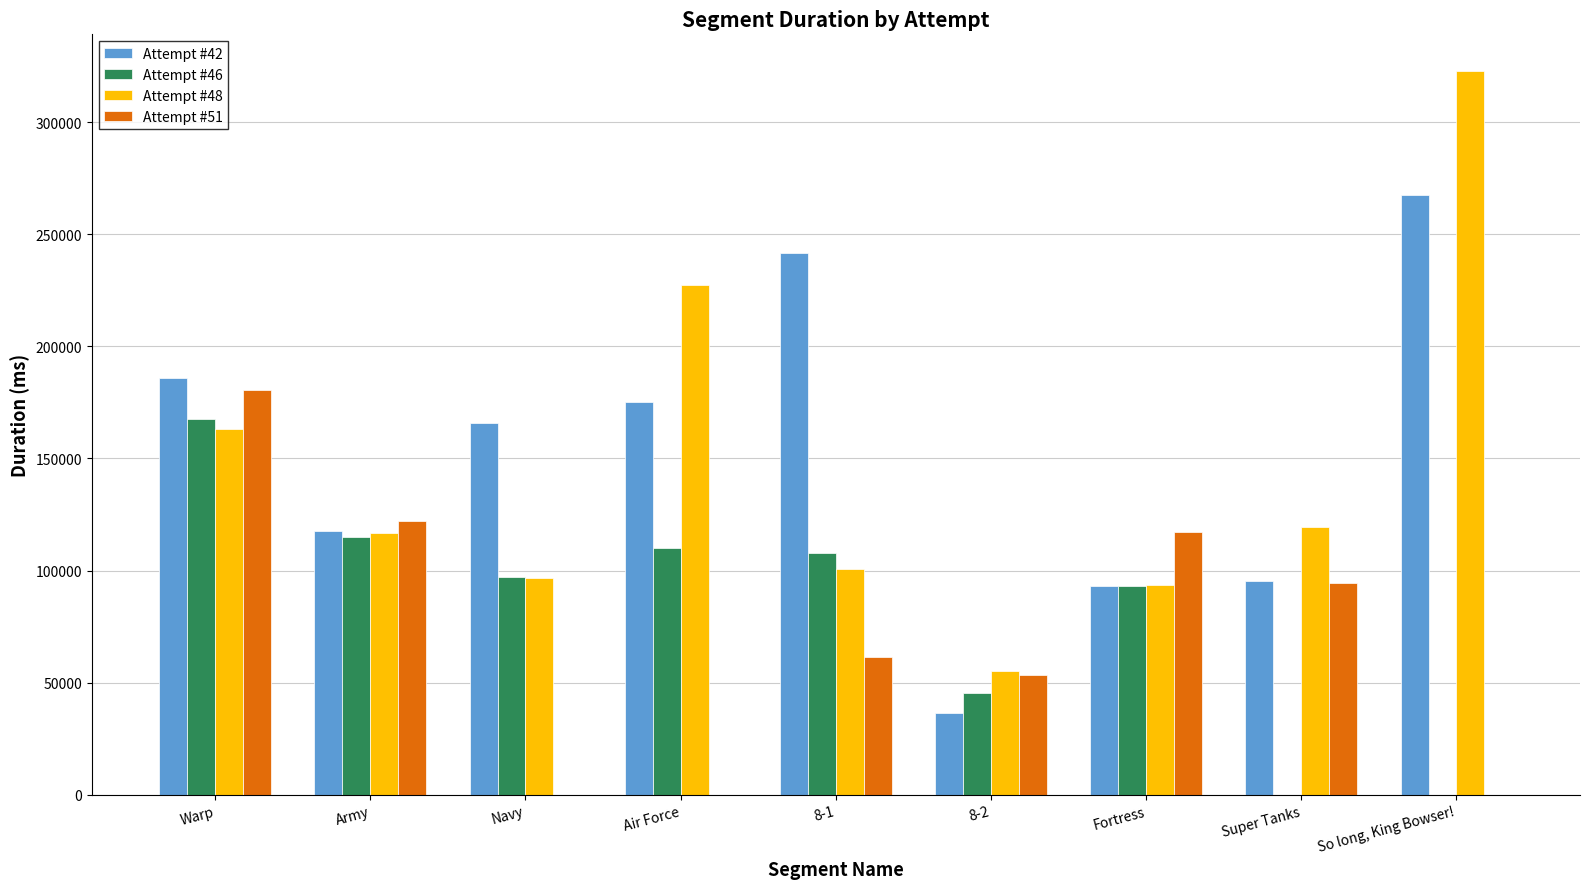

Reading left to right, list all the values displayed in this chart.

Attempt #42: 185856	117837	165789	175316	241433	36389	92914	95210	267332
Attempt #46: 167503	114965	97106	110049	108039	45297	92916	0	0
Attempt #48: 163097	116780	96776	227551	100596	55117	93764	119473	323014
Attempt #51: 180741	122015	0	0	61598	53455	117205	94312	0